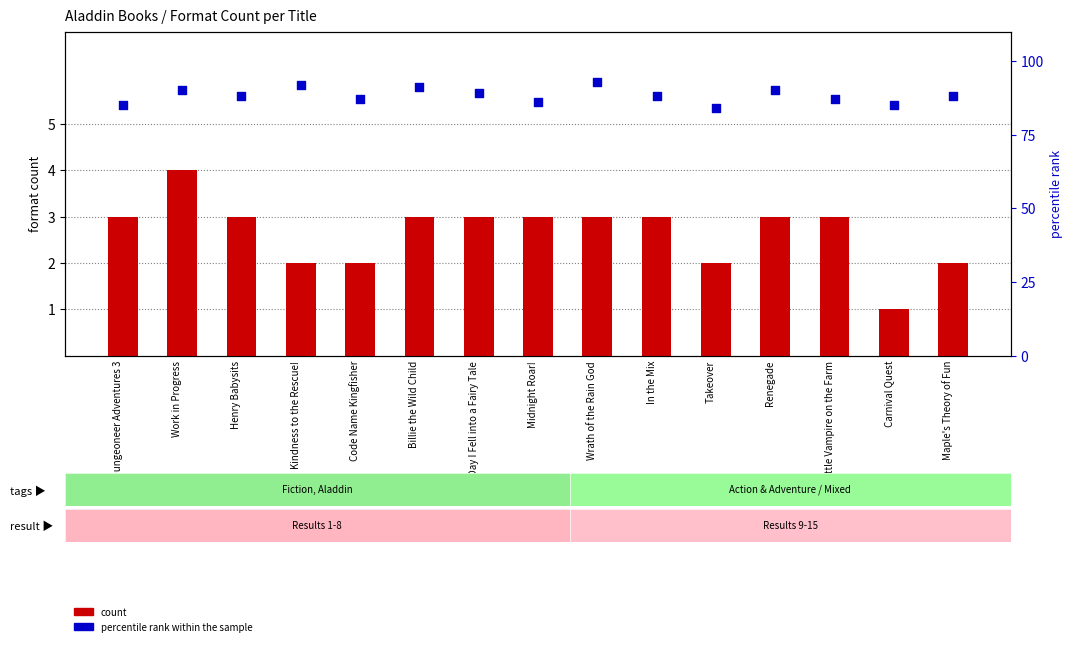

Is the value of count at Renegade greater than the value of percentile rank within the sample at Billie the Wild Child?

No